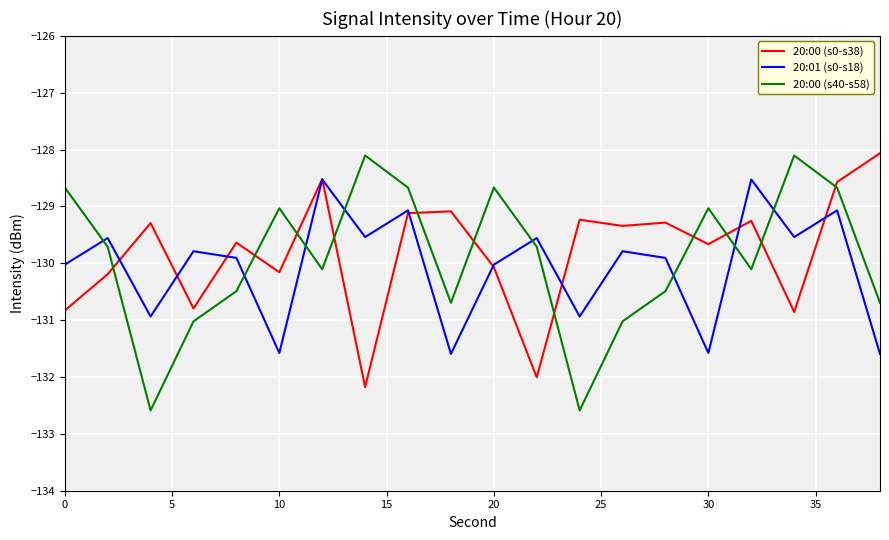

In 20:01 (s0-s18), how many points are higher than both neighbors (excluding endpoints)?

8